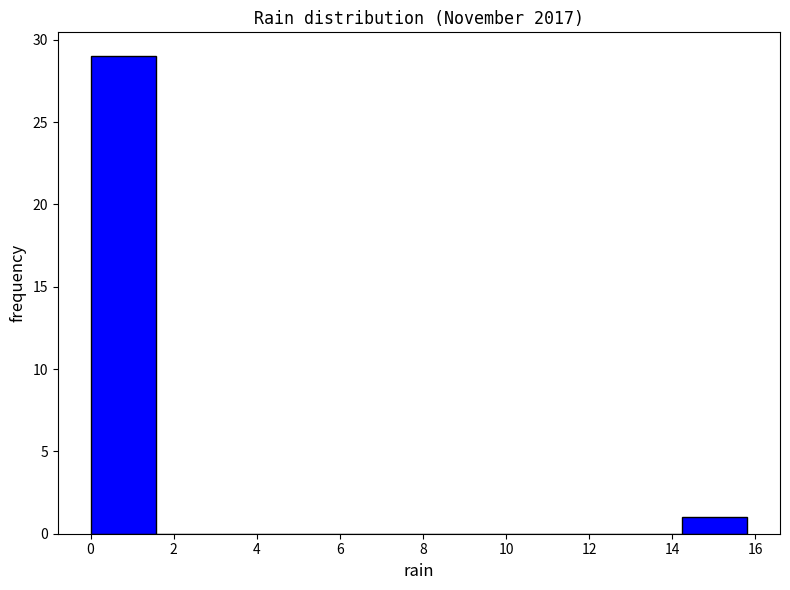

Reading left to right, transcribe this chart: for each bar, give the range it covers on the x-axis and its height. Neither the bar edges nor the heights are printed on the chart, so give them approximately, as read against the axes.

0.00 to 1.58: 29
1.58 to 3.16: 0
3.16 to 4.74: 0
4.74 to 6.32: 0
6.32 to 7.90: 0
7.90 to 9.48: 0
9.48 to 11.06: 0
11.06 to 12.64: 0
12.64 to 14.22: 0
14.22 to 15.80: 1